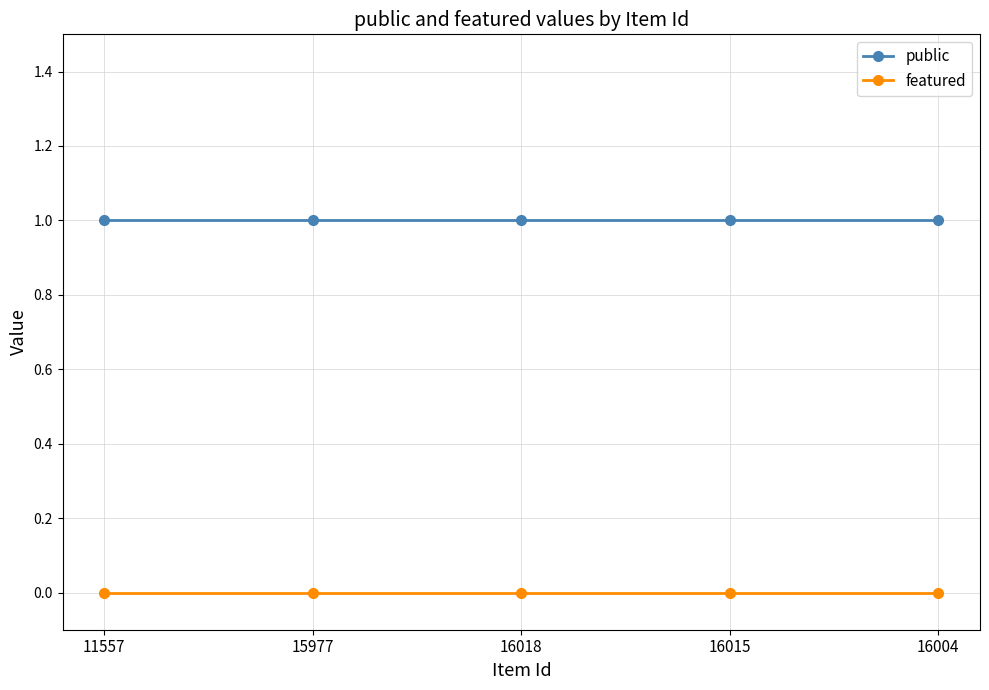

Which series has the largest total across all categories?

public